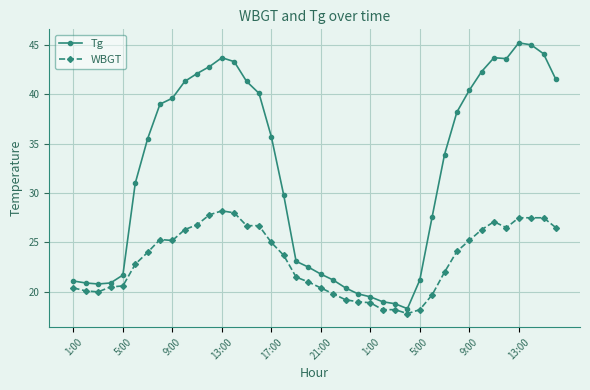

List the series in order of their overall mean, highest first.

Tg, WBGT